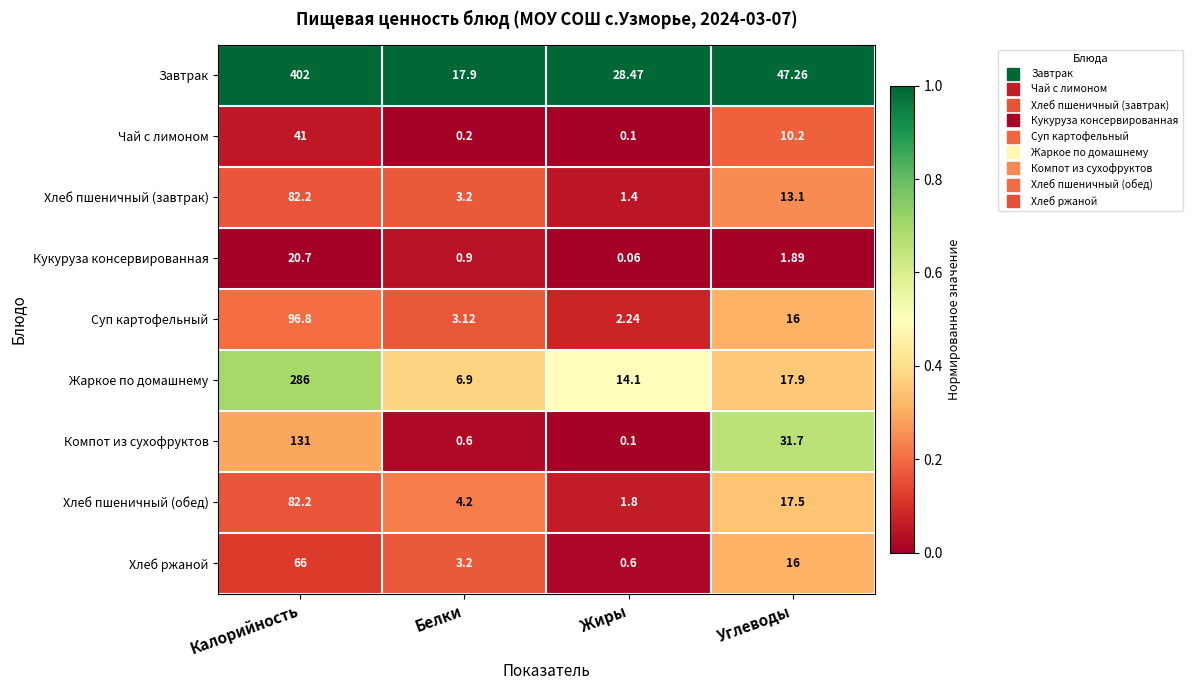

How many categories are shown in the chart?

4